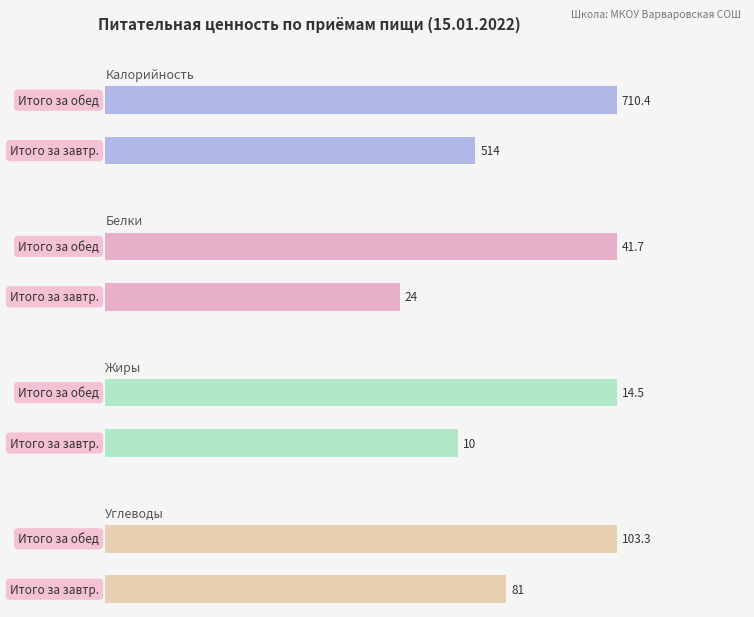

What is the difference between the maximum and minimum values in the Белки series?

17.7